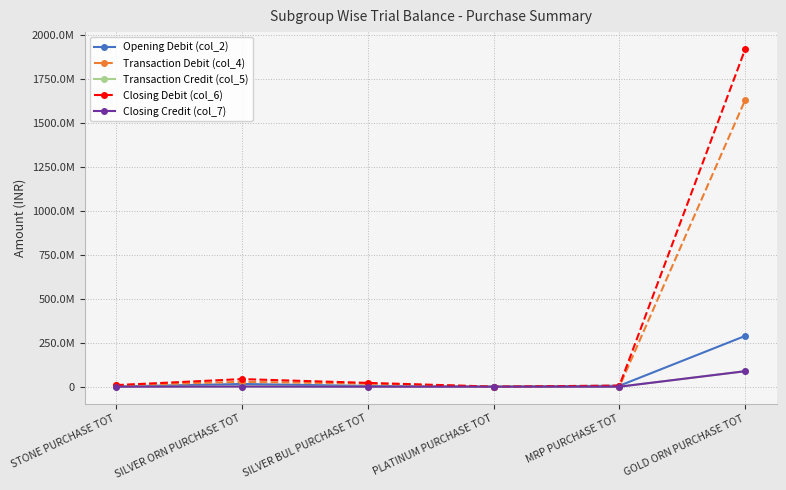

At which label does Closing Credit (col_7) reach its minimum?

PLATINUM PURCHASE TOT